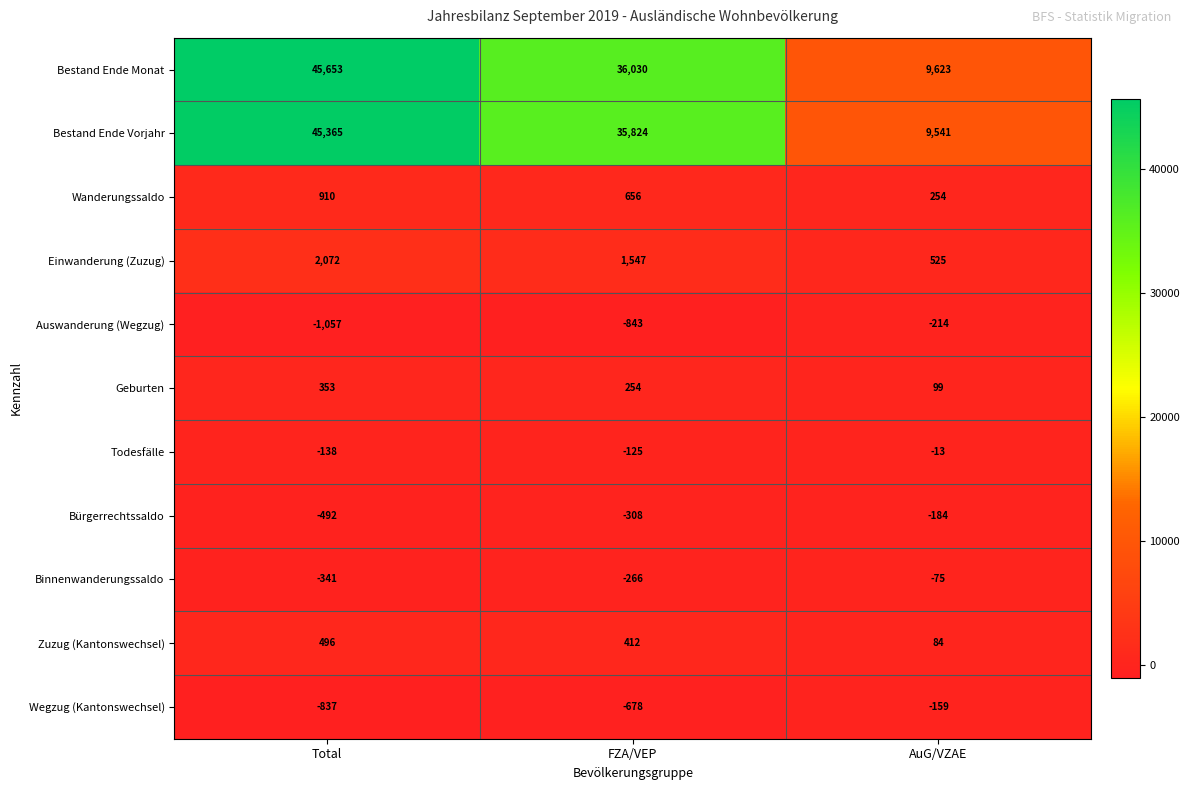

What is the total value across all series at AuG/VZAE?

19481